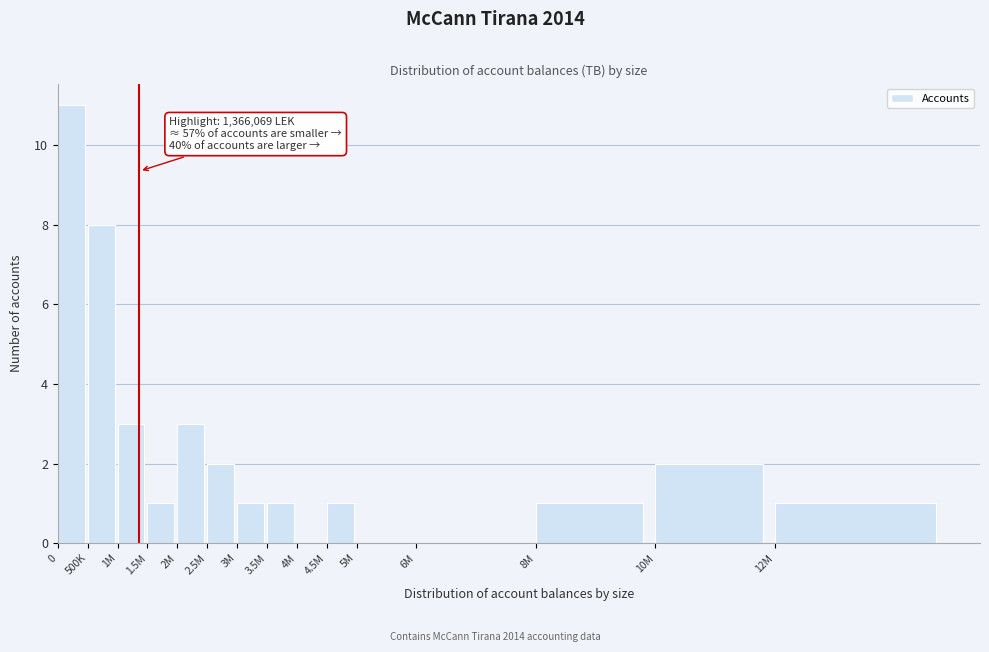

Reading left to right, what are all the values shown in this chart?

0=11	500K=8	1M=3	1.5M=1	2M=3	2.5M=2	3M=1	3.5M=1	4M=0	4.5M=1	5M=0	6M=0	8M=1	10M=2	12M=1